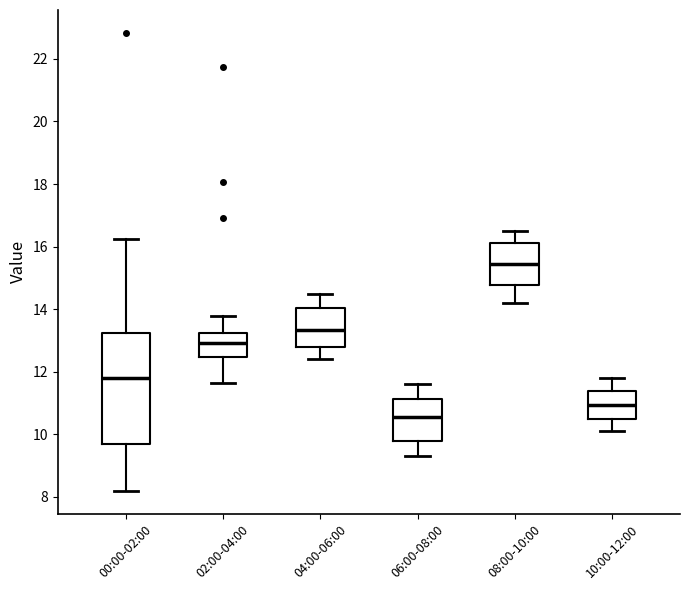

Comparing the boxes themselves (not the whiskers), which one is the tallest?

00:00-02:00